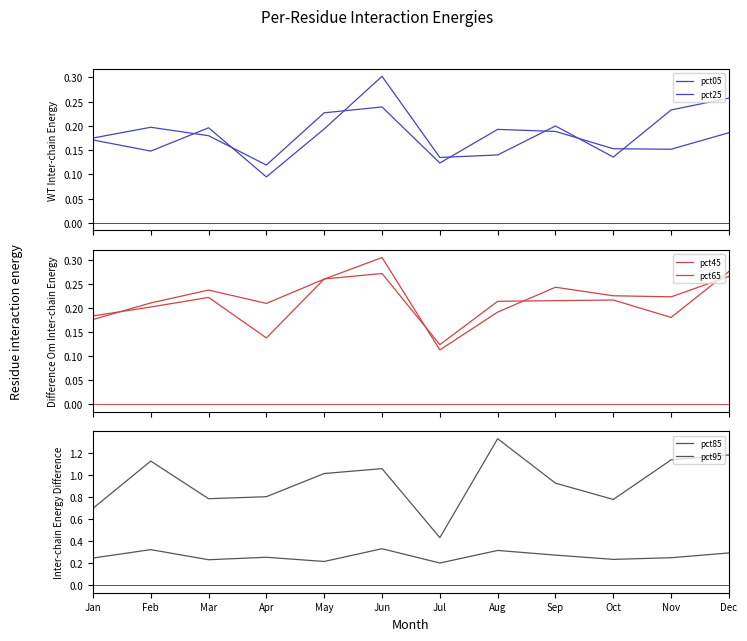

How many categories are shown in the chart?

12